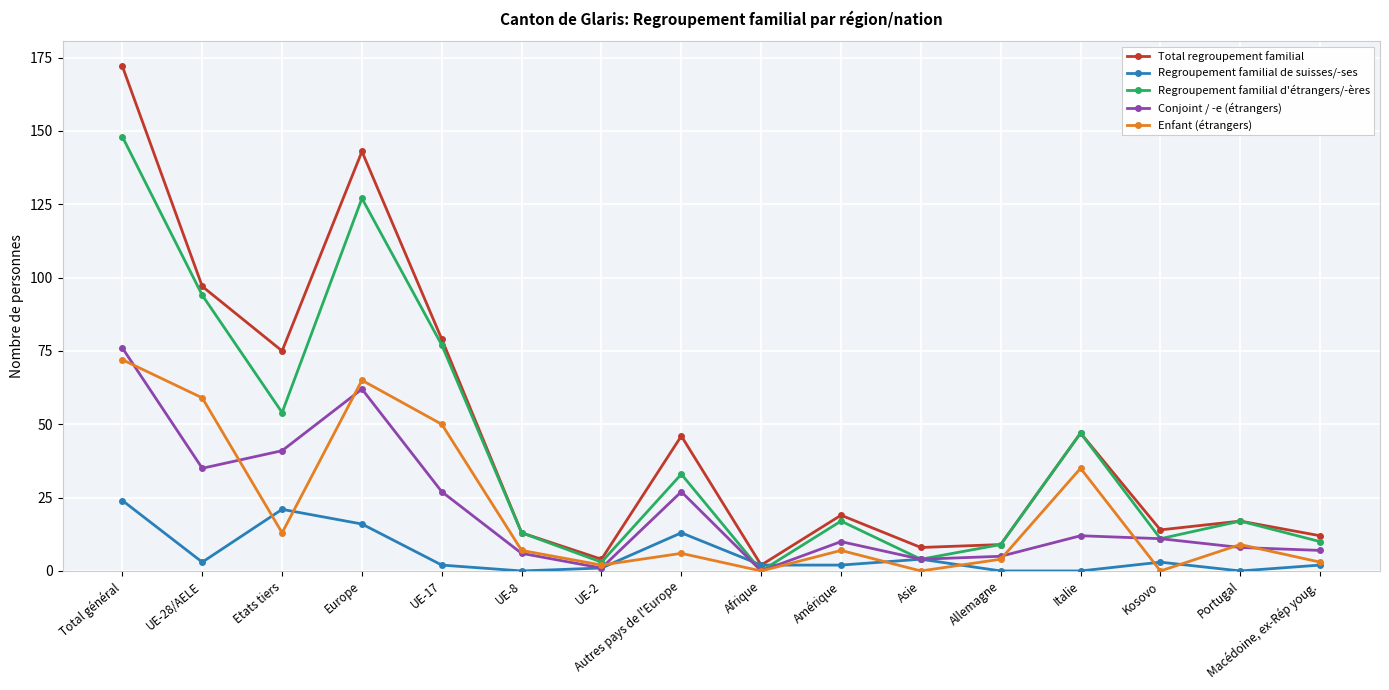

Reading left to right, what are all the values shown in this chart?

Total regroupement familial: 172	97	75	143	79	13	4	46	2	19	8	9	47	14	17	12
Regroupement familial de suisses/-ses: 24	3	21	16	2	0	1	13	2	2	4	0	0	3	0	2
Regroupement familial d'étrangers/-ères: 148	94	54	127	77	13	3	33	0	17	4	9	47	11	17	10
Conjoint / -e (étrangers): 76	35	41	62	27	6	1	27	0	10	4	5	12	11	8	7
Enfant (étrangers): 72	59	13	65	50	7	2	6	0	7	0	4	35	0	9	3